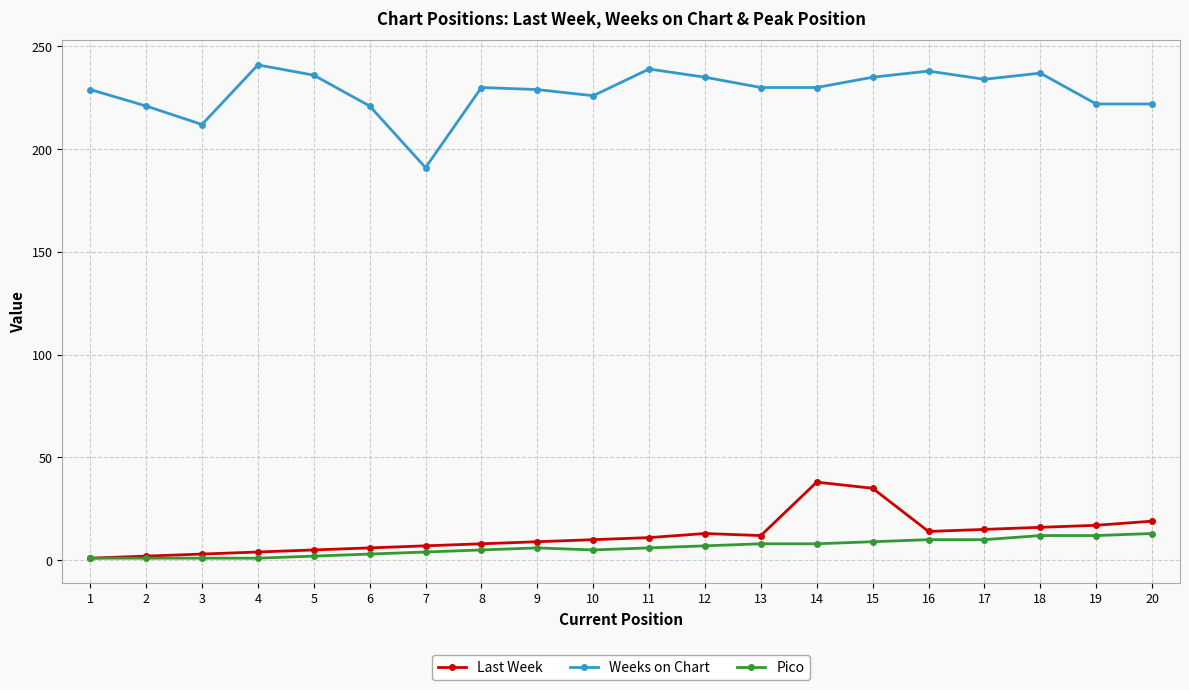

List the series in order of their peak value, lowest first.

Pico, Last Week, Weeks on Chart